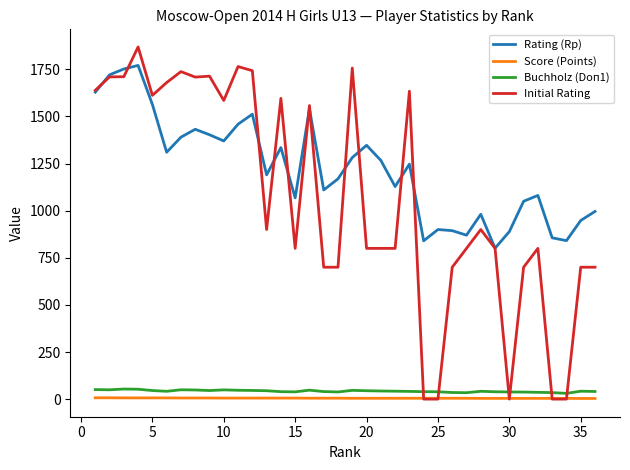

Does the chart display data point markers on the line(s)?

No